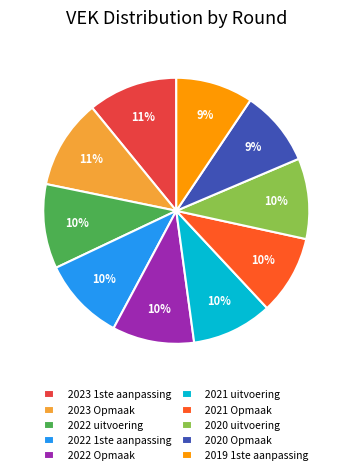

How many slices are in this pie chart?

10